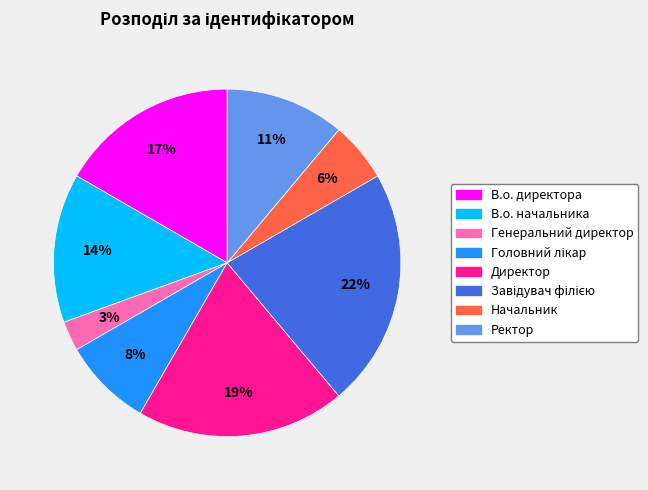

To the nearest percent, what is the difference between the В.о. директора and Ректор slice percentages?

6%